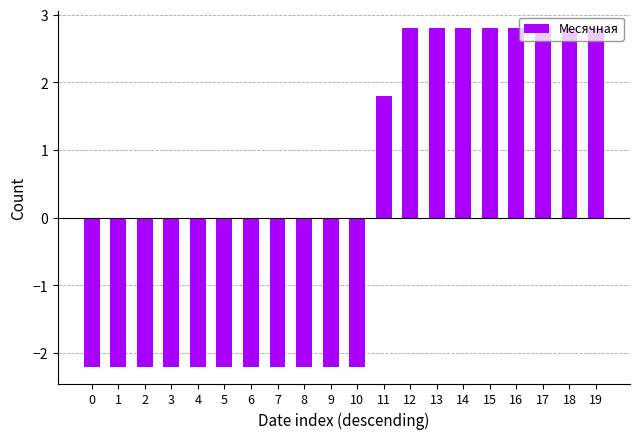

True or false: the data shows -2.2 at 5.

True